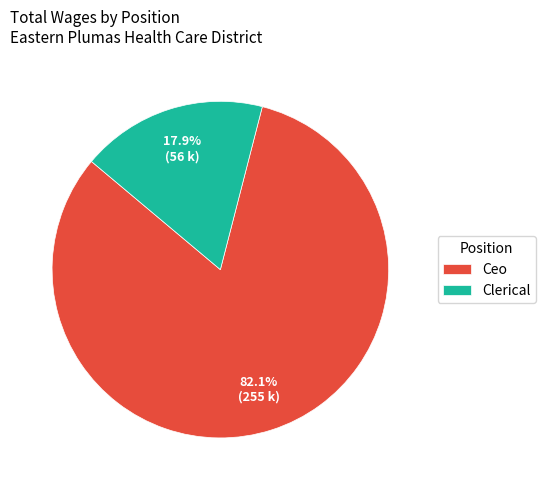

Rank the categories by value from lowest to highest.

Clerical, Ceo